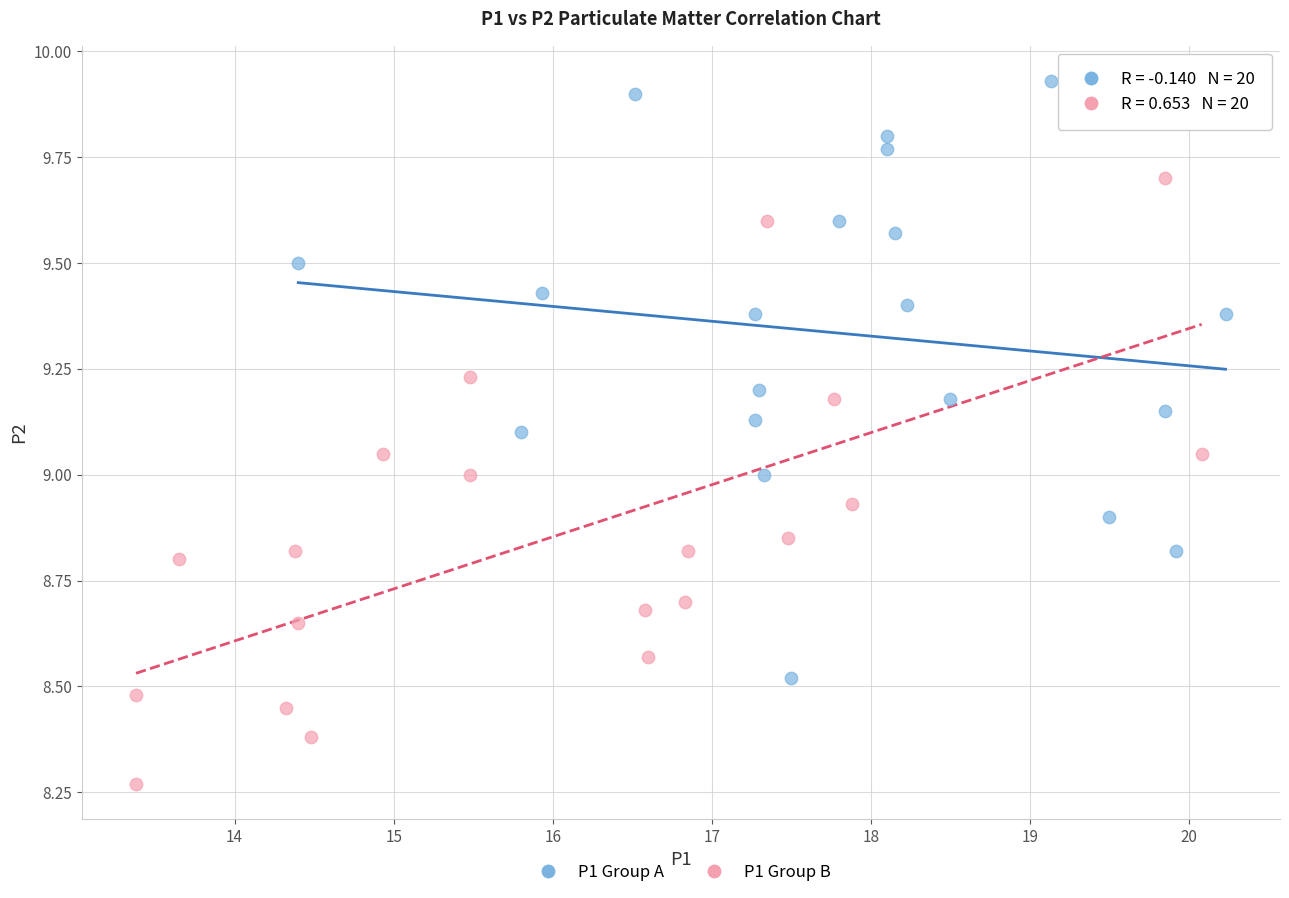

Which series contains the lowest Y value?

P1 Group B